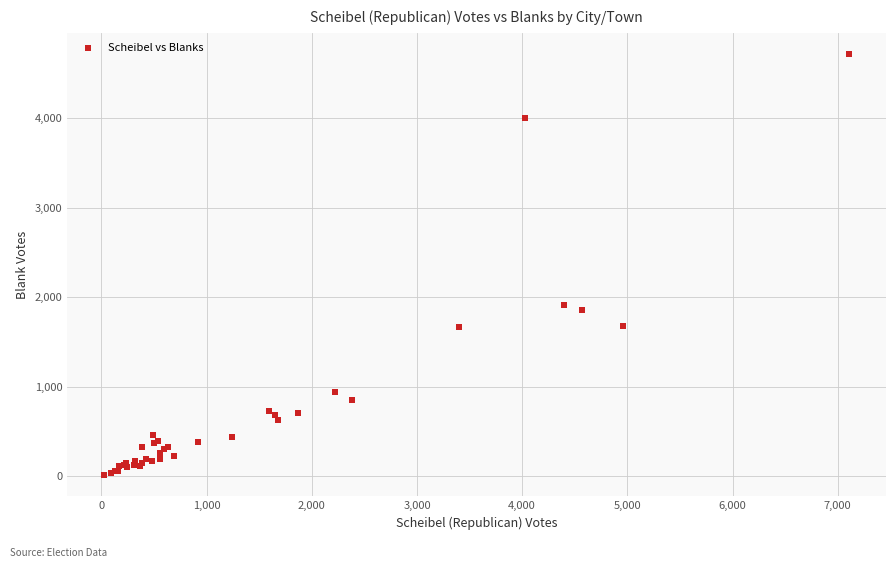

What Y value in the scatter plot is closest to 2363?

1914